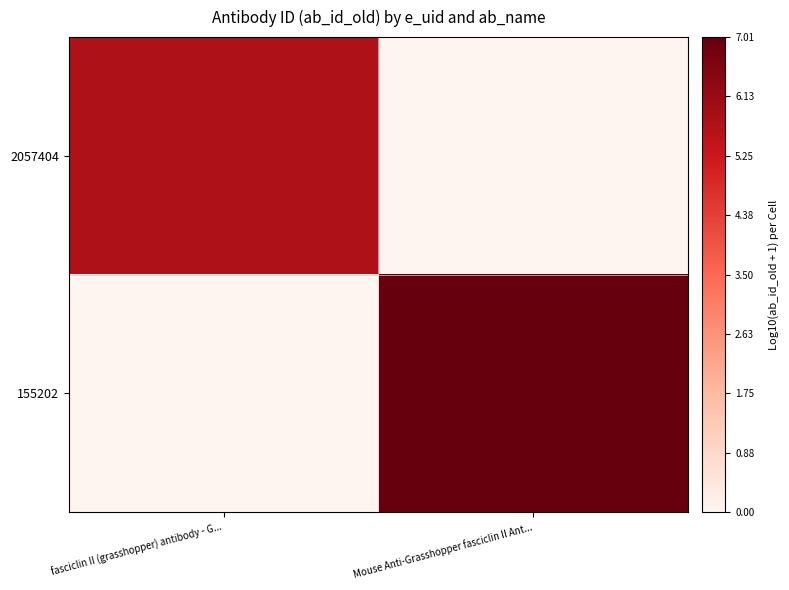

What value does the 2057404 series have at fasciclin II (grasshopper) antibody - G...?

5.7